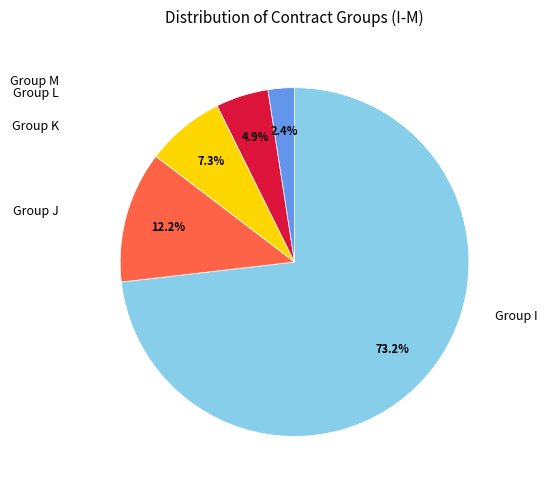

Count the number of slices in the pie.

5